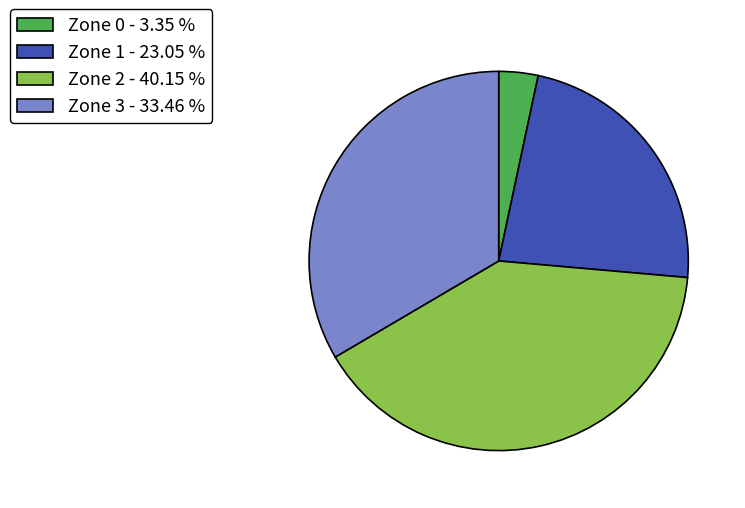

Does any single category account for the majority?

No